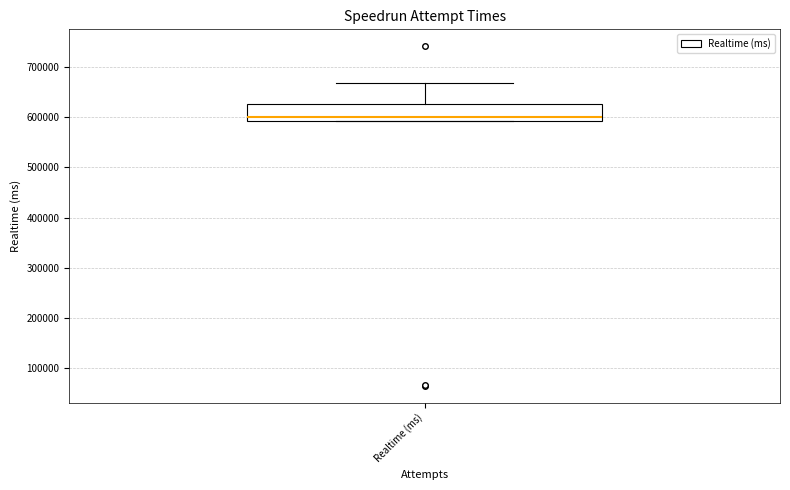

Where does the upper whisker of the box for Realtime (ms) end on the y-axis? The values are not printed on the chart, so give them approximately, as read against the axis.

670000